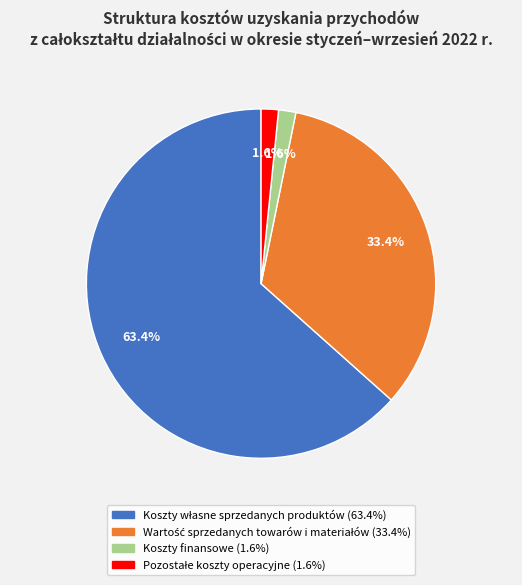

Is there a majority slice in this chart?

Yes